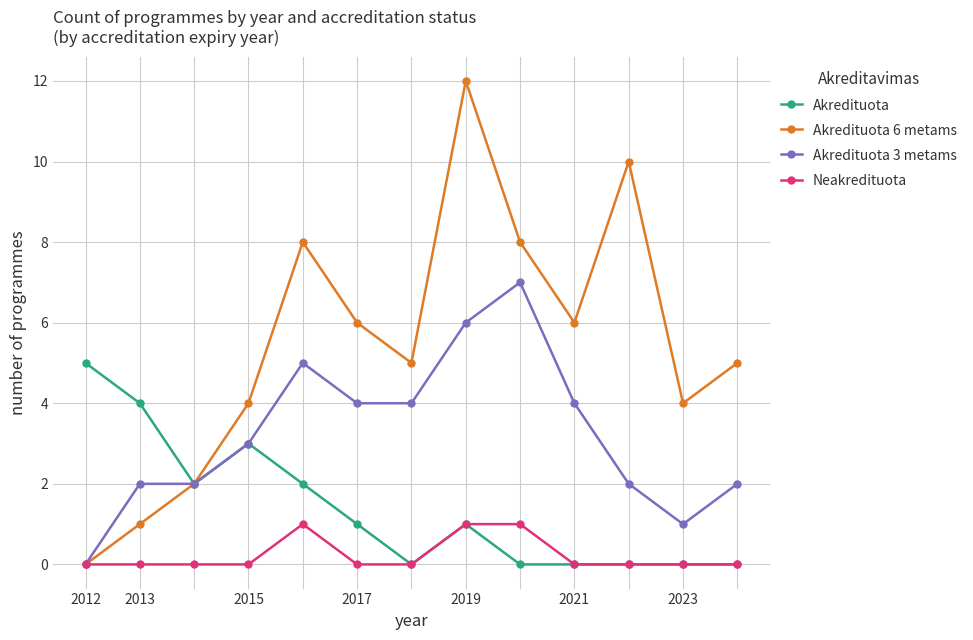

What is the maximum value shown in the chart?

12